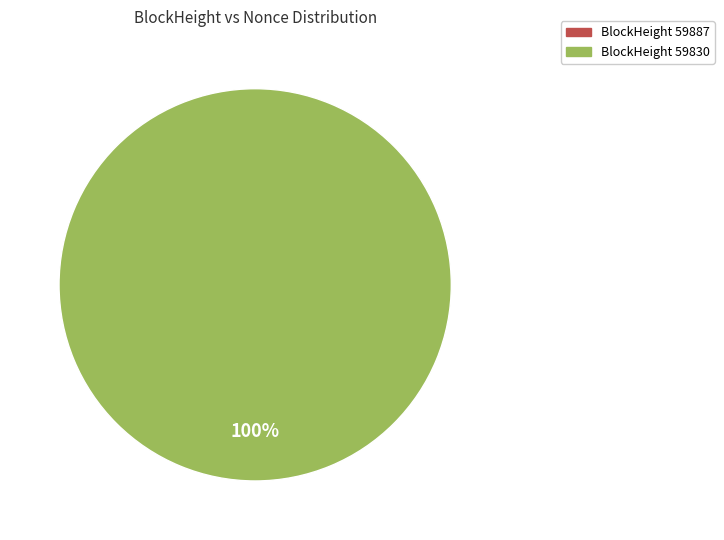

Is it true that 59887 is 12% of the pie?

False